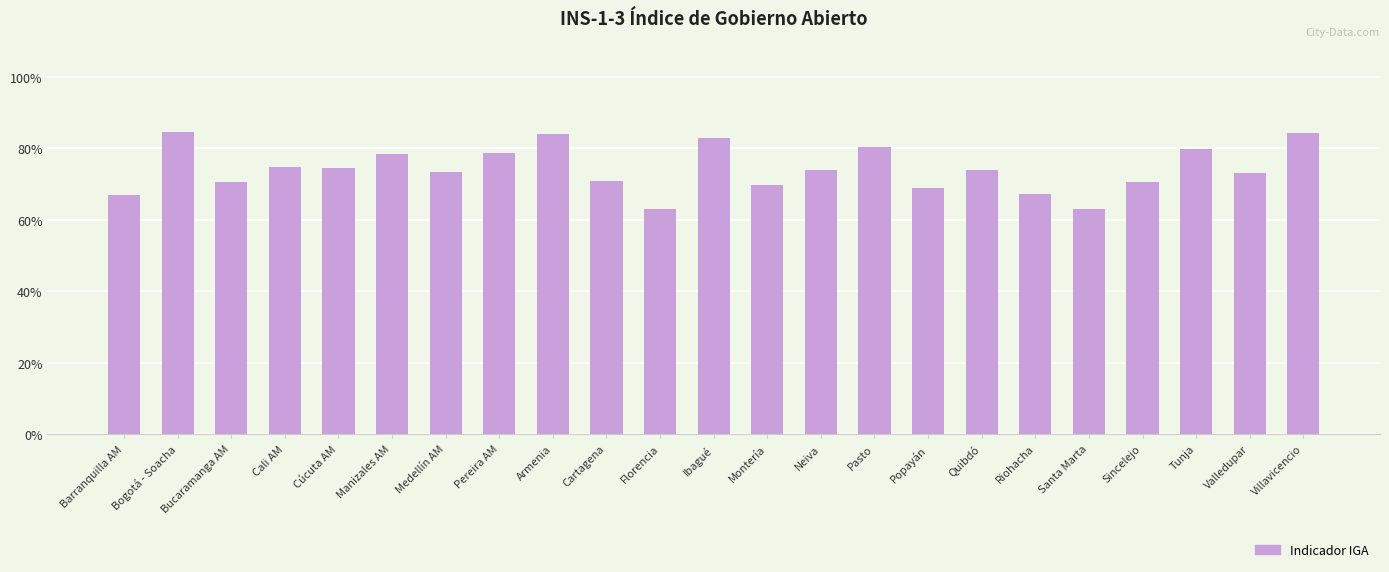

The value at Tunja is 79.8. True or false?

True